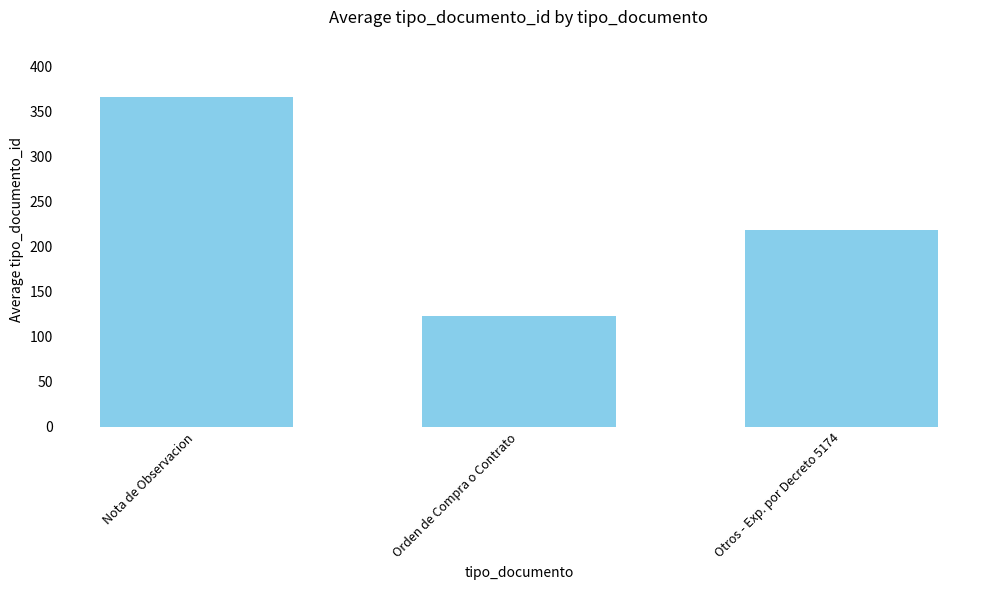

What is the value of the 3rd bar from the left?

219